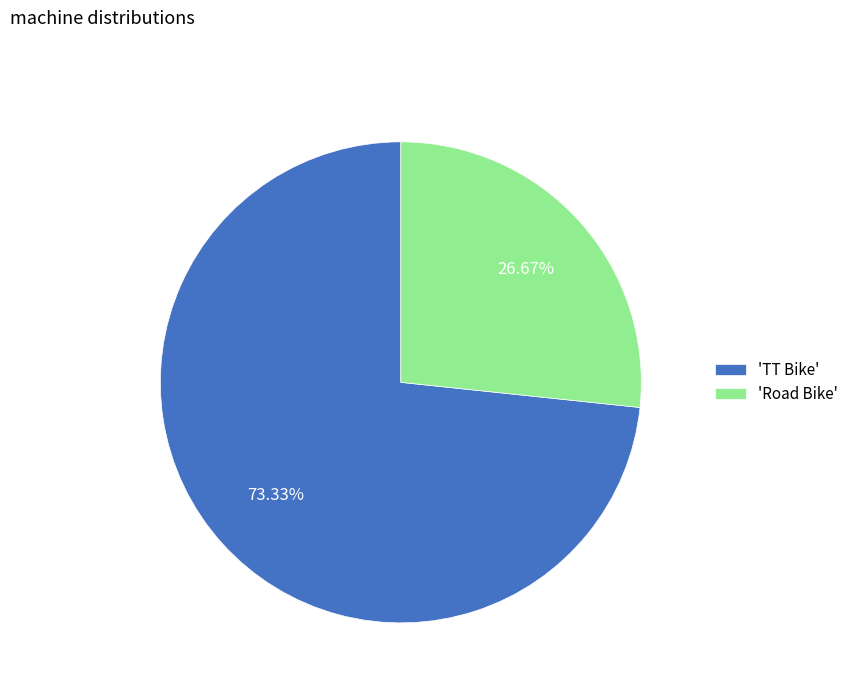

Which slice represents more than half of the pie?

'TT Bike'